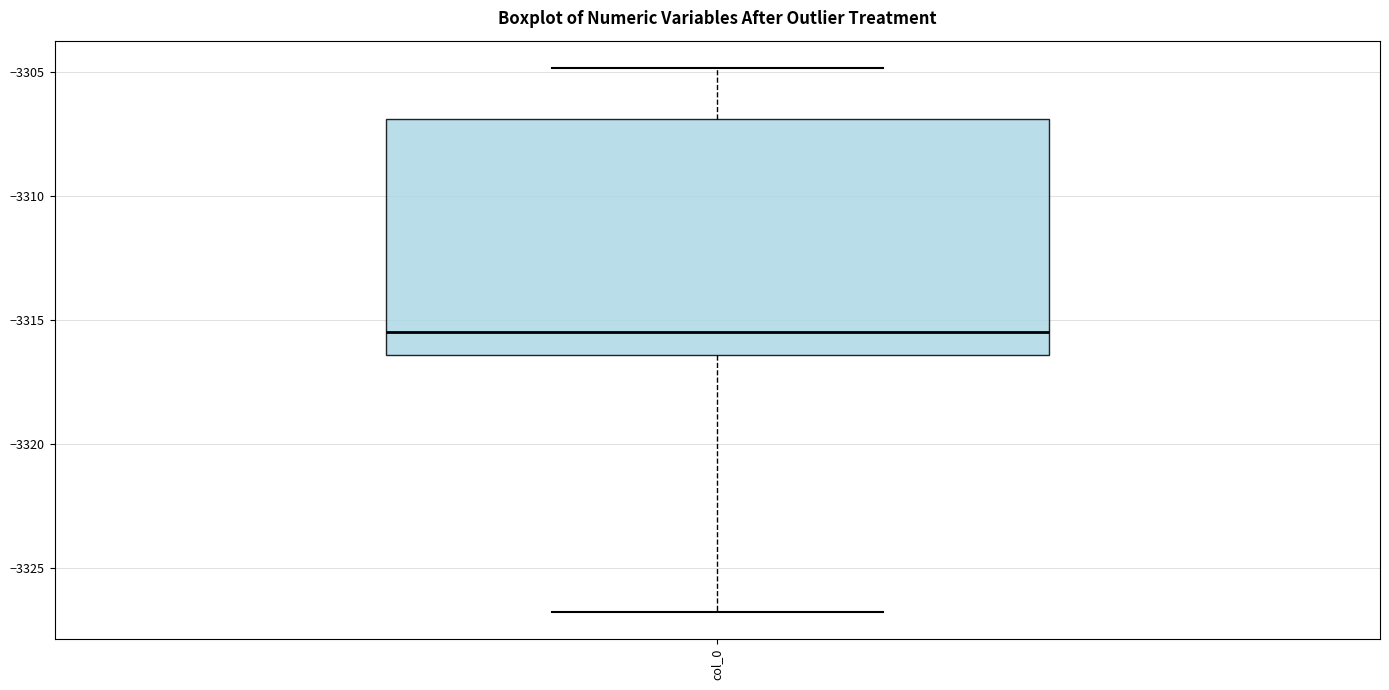

Transcribe this box plot: give where the median line is, the range the box spans, and where the two whiskers end, as read against the y-axis. The values are not printed on the chart, so give them approximately, as read against the axis.

median -3315.5, box -3316.5 to -3307.0, whiskers -3327.0 to -3305.0